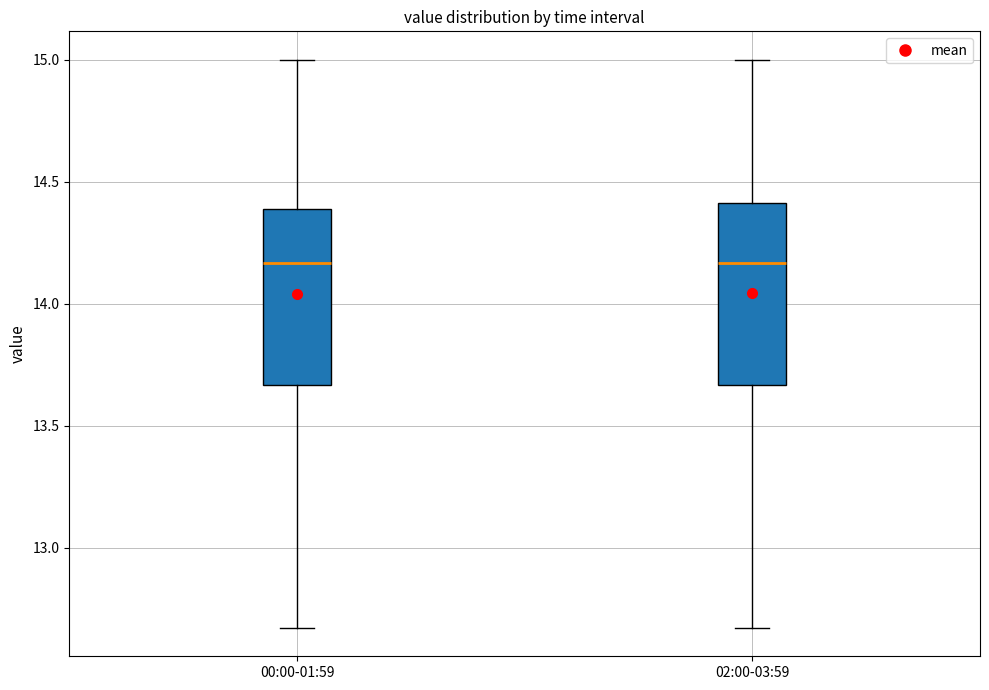

Where does the median line of the box for 00:00-01:59 sit on the y-axis? The values are not printed on the chart, so give them approximately, as read against the axis.

14.15